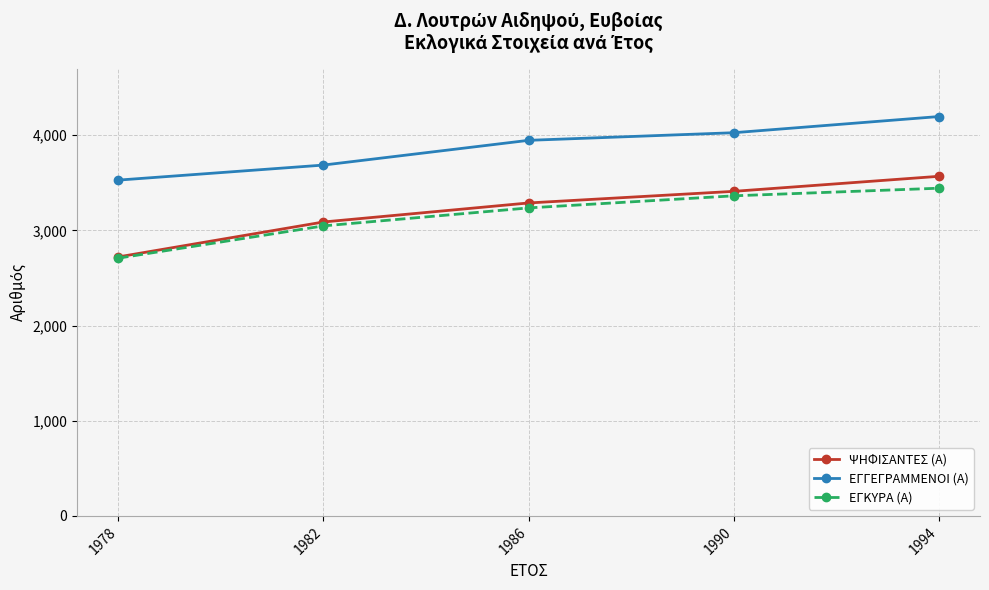

Is the value of ΨΗΦΙΣΑΝΤΕΣ (Α) at 1982 greater than the value of ΕΓΓΕΓΡΑΜΜΕΝΟΙ (Α) at 1978?

No